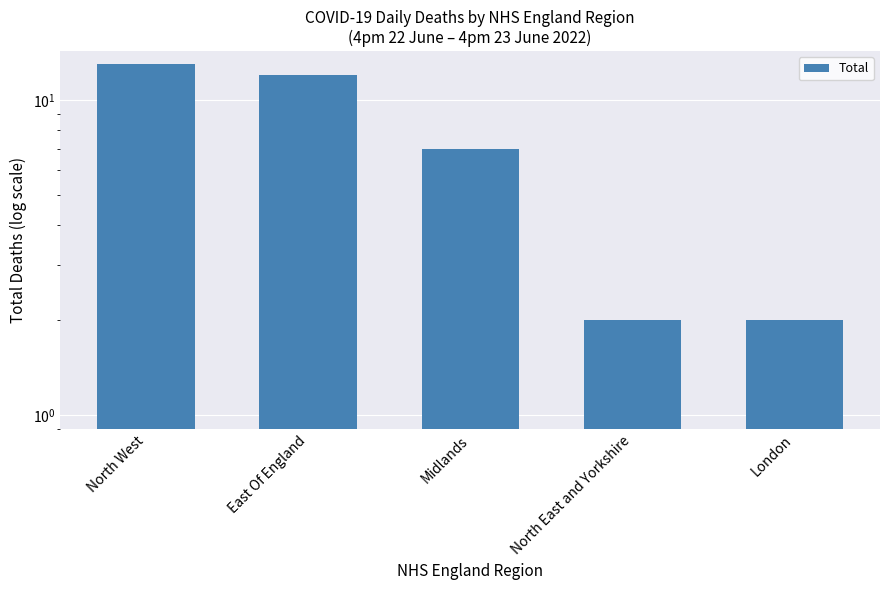

Rank the categories by value from highest to lowest.

North West, East Of England, Midlands, North East and Yorkshire, London